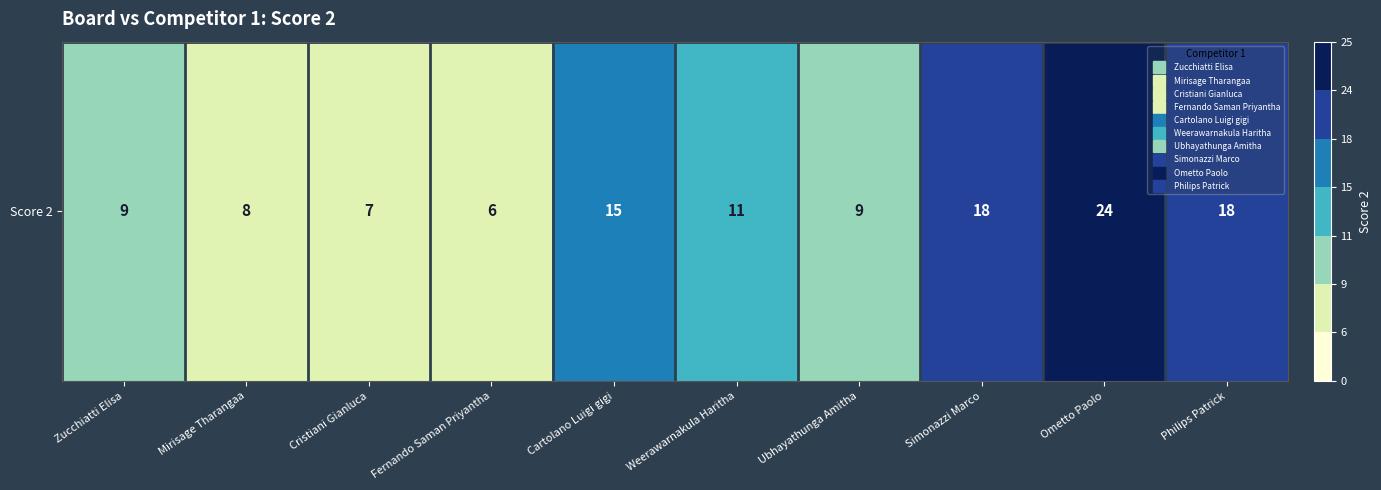

Rank the categories by value from highest to lowest.

Ometto Paolo, Simonazzi Marco, Philips Patrick, Cartolano Luigi gigi, Weerawarnakula Haritha, Zucchiatti Elisa, Ubhayathunga Amitha, Mirisage Tharangaa, Cristiani Gianluca, Fernando Saman Priyantha